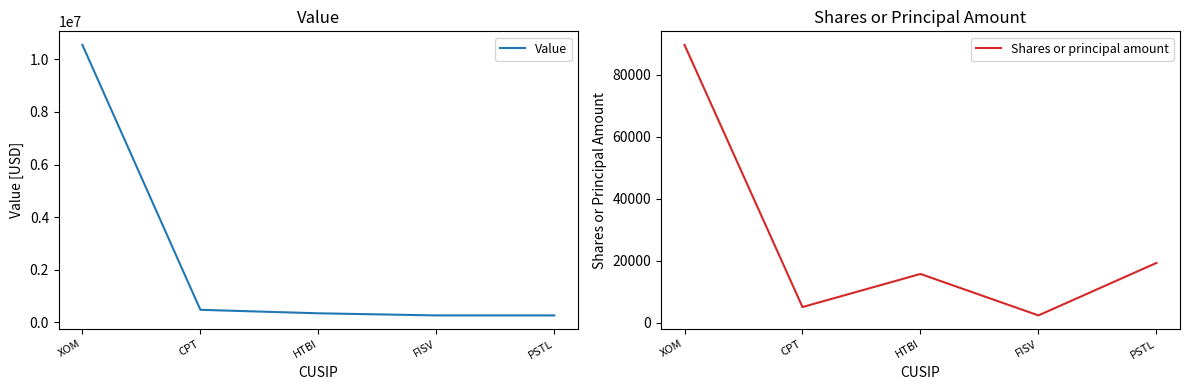

The Shares or principal amount series shows 8325 at PSTL. True or false?

False